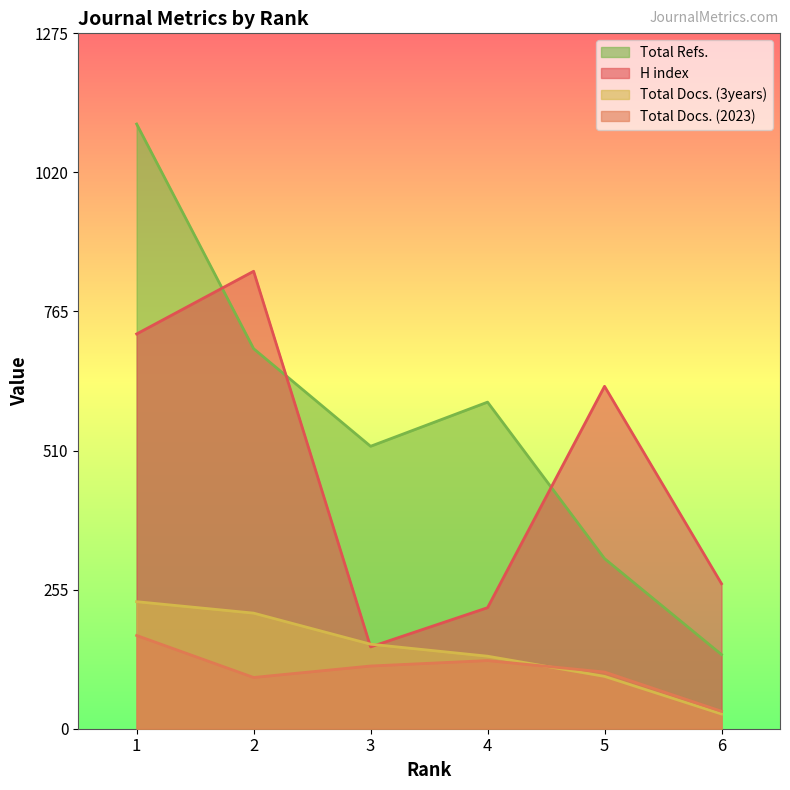

What are all the series names shown in the legend?

Total Refs., H index, Total Docs. (3years), Total Docs. (2023)